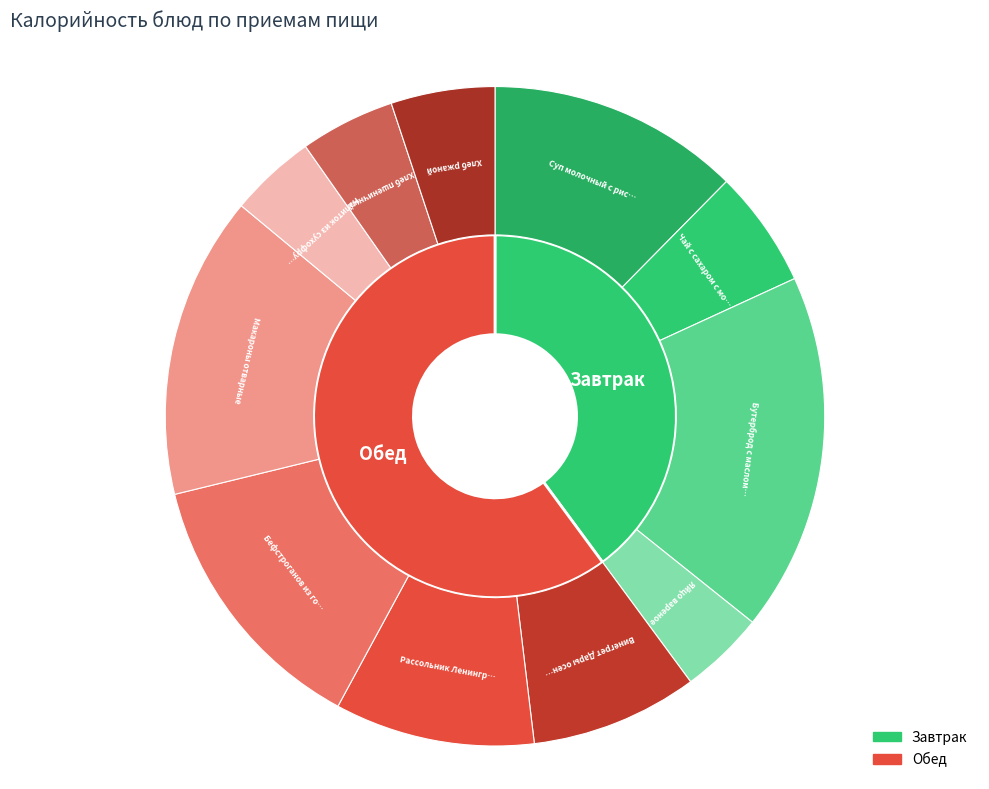

What is the total percentage of Напиток из сухофруктов and Рассольник Ленинградский?

14.0%